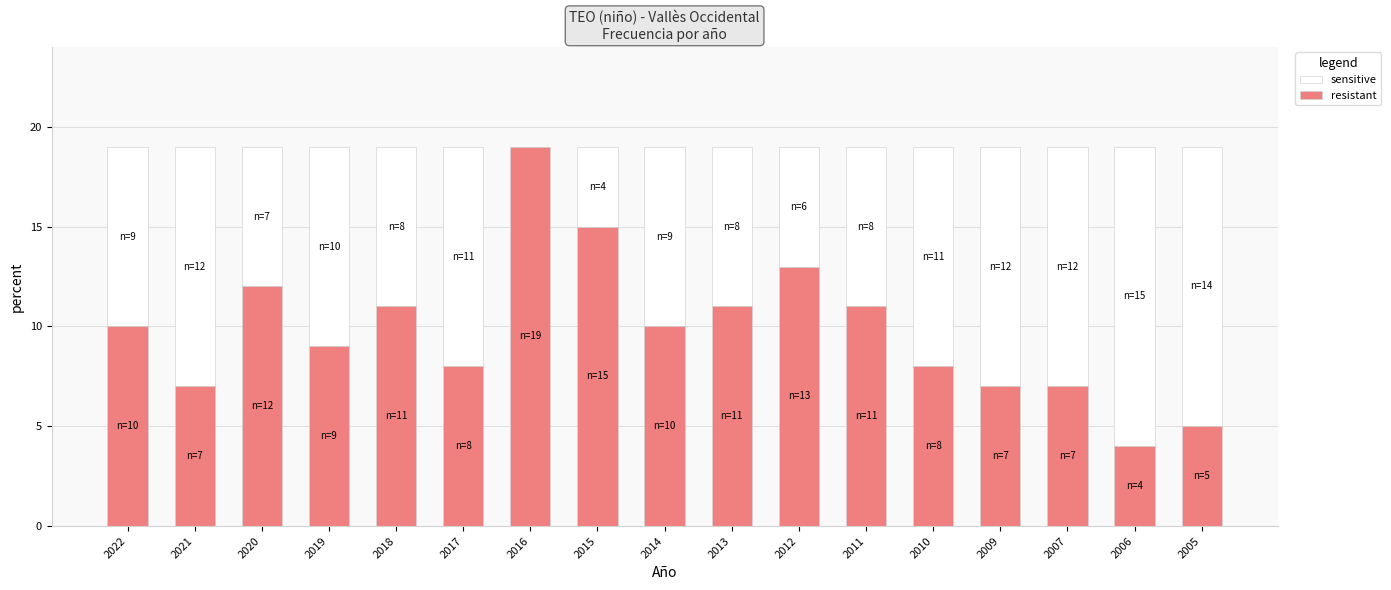

The resistant series shows 19 at 2016. True or false?

True